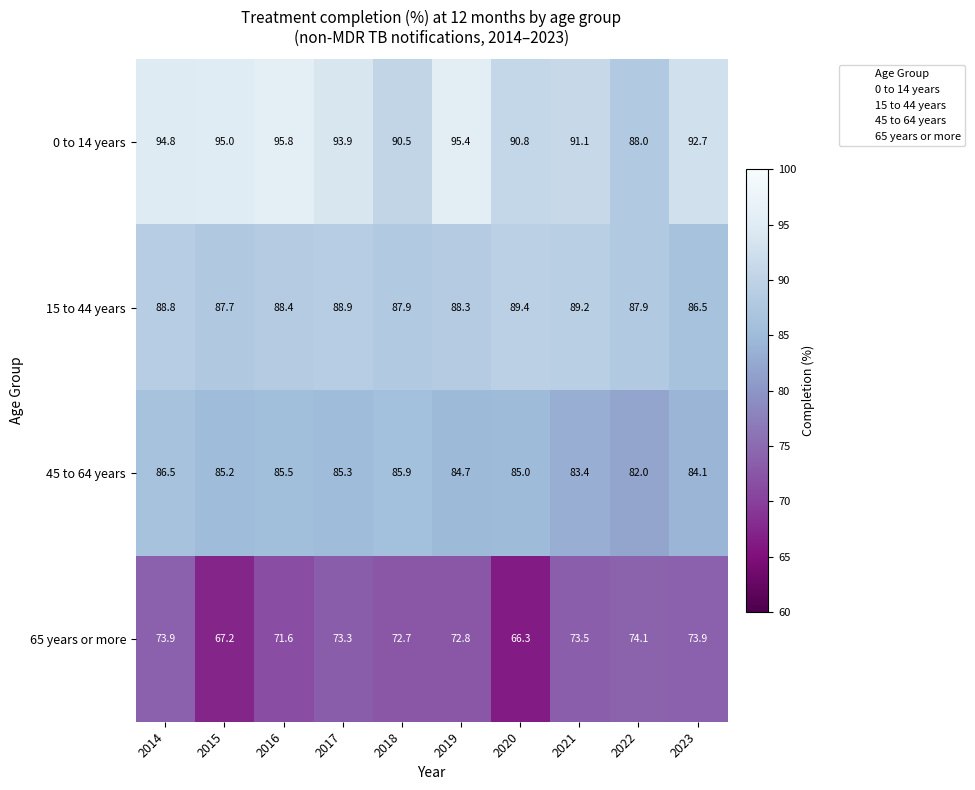

At how many categories does at least one series exceed 91?

7